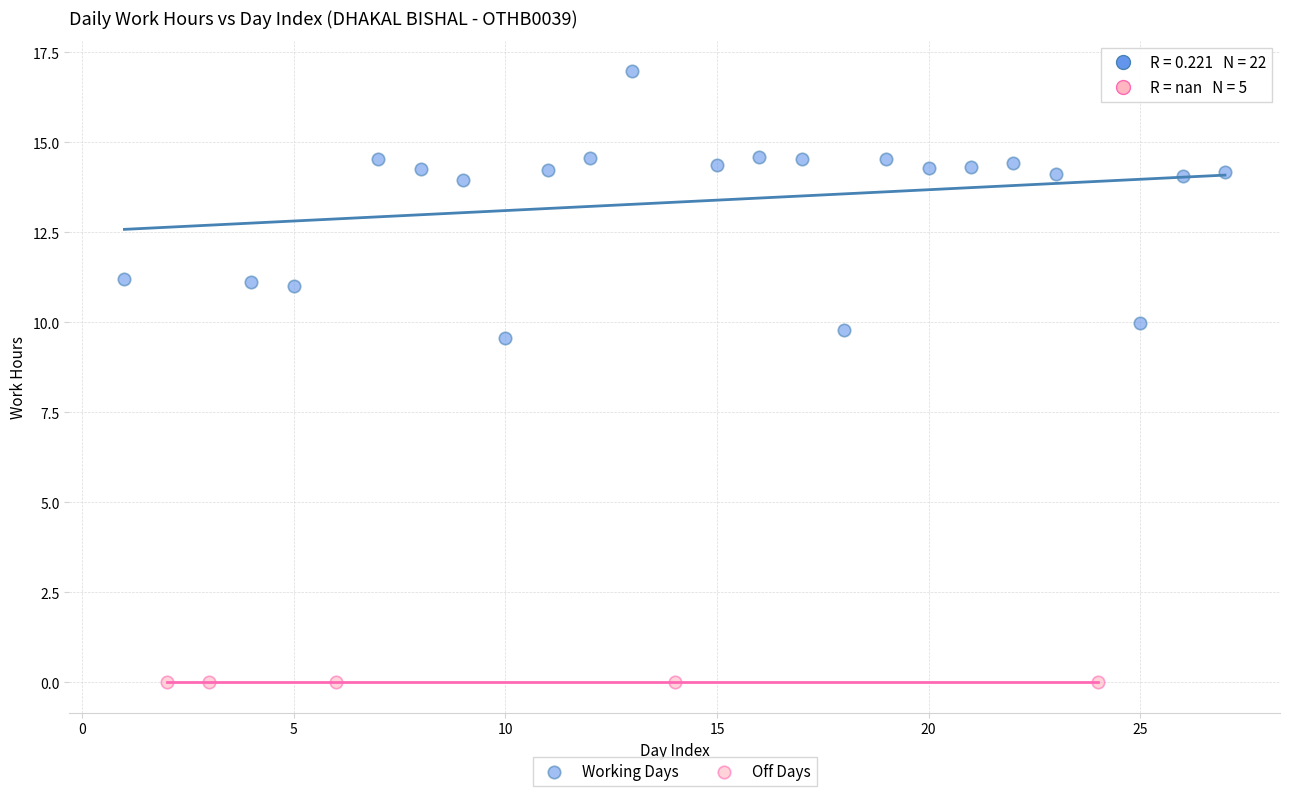

What are all the series names shown in the legend?

Working Days, Off Days